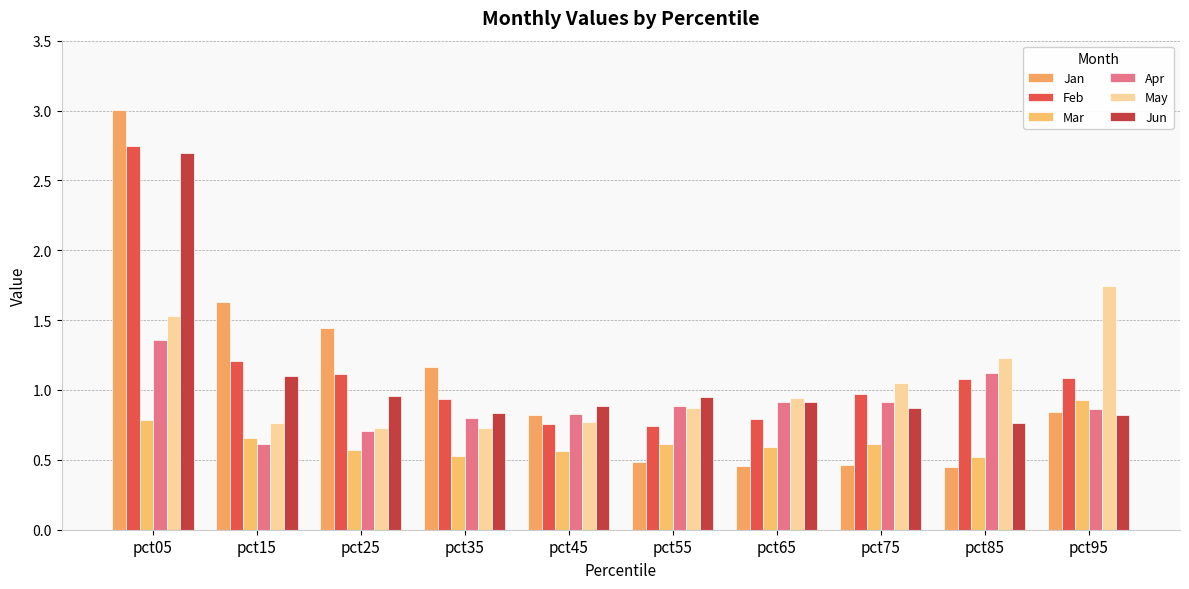

What is the value of the Jan bar at the 7th from the left?

0.5